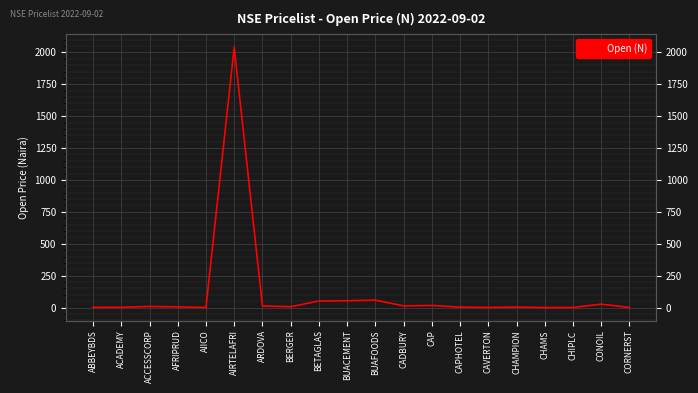

What is the approximate value at BUAFOODS?

58.3